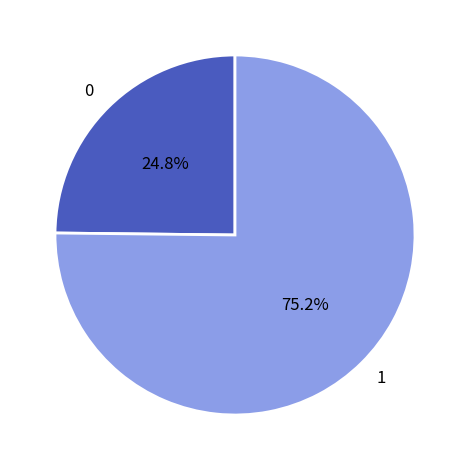

To the nearest percent, what is the average slice percentage?

50%